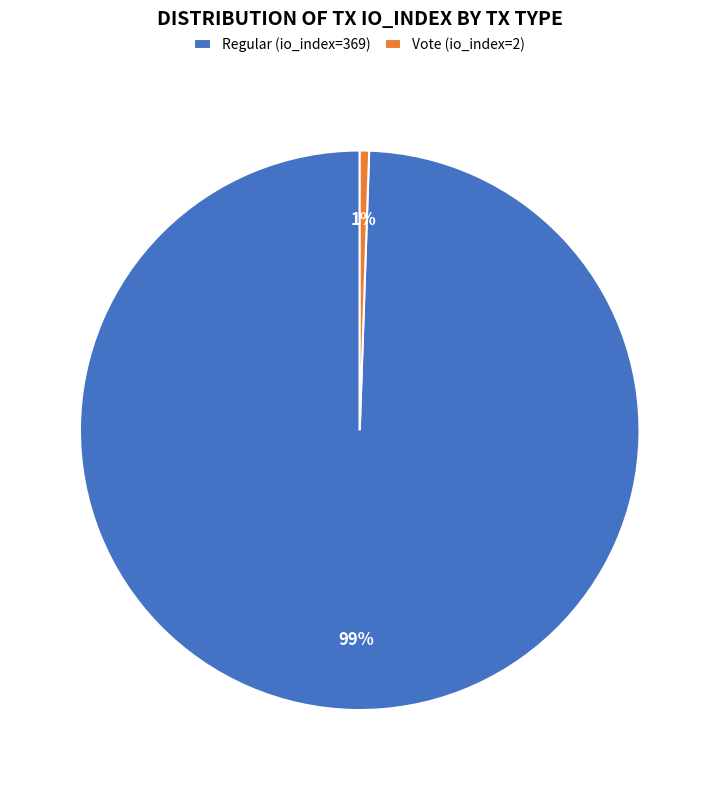

How many segments does this pie chart have?

2